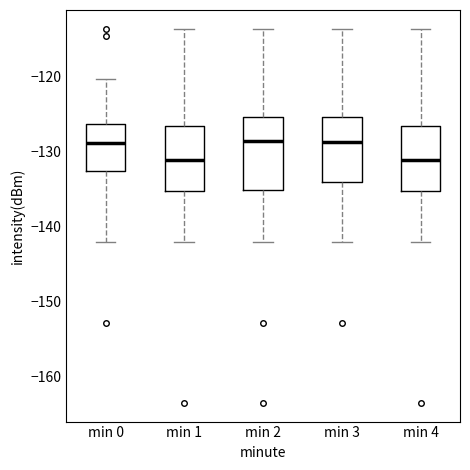

Reading left to right, read every box against the y-axis: the position of its median line, the range the box covers, and the ends of its whiskers. The values are not printed on the chart, so give them approximately, as read against the axis.

min 0: median -129, box -133 to -126, whiskers -142 to -120
min 1: median -131, box -135 to -127, whiskers -142 to -114
min 2: median -129, box -135 to -125, whiskers -142 to -114
min 3: median -129, box -134 to -125, whiskers -142 to -114
min 4: median -131, box -135 to -127, whiskers -142 to -114